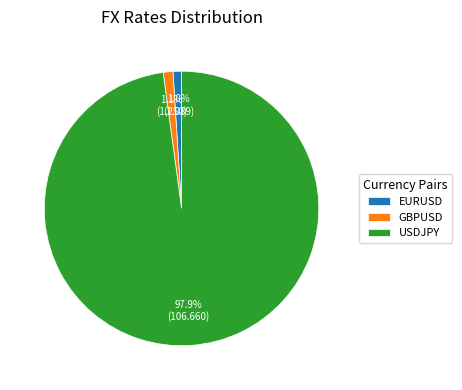

Which has a higher value, EURUSD or USDJPY?

USDJPY